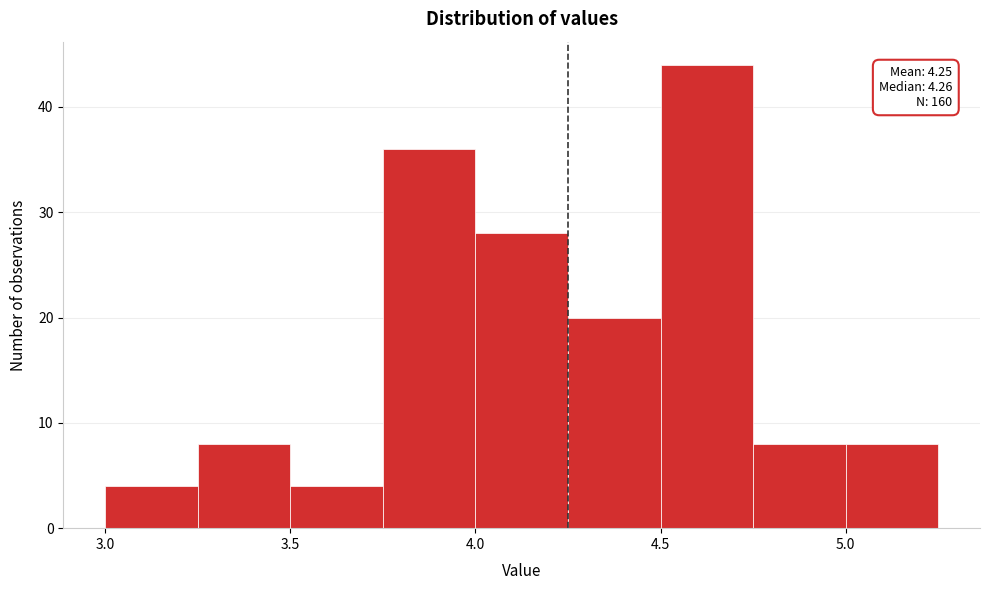

Which range on the x-axis has the tallest bar?

4.50 to 4.75